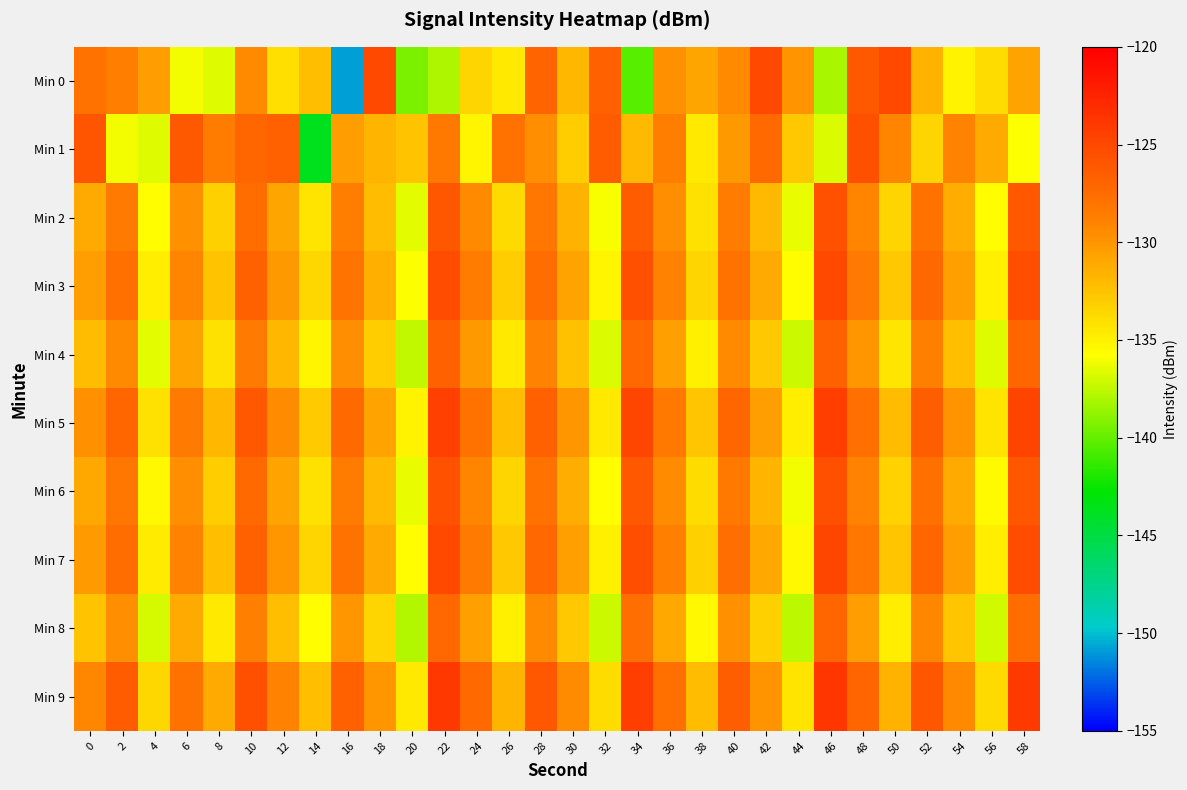

Reading left to right, list all the values displayed in this chart.

Min 0: 0=-127.8	2=-128.7	4=-130.4	6=-136.1	8=-136.6	10=-129.3	12=-134.1	14=-132.2	16=-150.8	18=-125.0	20=-139.3	22=-138.0	24=-133.5	26=-134.6	28=-126.9	30=-131.9	32=-126.8	34=-140.3	36=-129.8	38=-130.9	40=-129.4	42=-125.2	44=-129.9	46=-138.1	48=-126.2	50=-125.1	52=-131.6	54=-135.1	56=-133.9	58=-130.8
Min 1: 0=-125.8	2=-136.0	4=-136.7	6=-126.2	8=-128.6	10=-127.1	12=-126.7	14=-143.7	16=-130.4	18=-131.7	20=-132.5	22=-128.3	24=-135.2	26=-127.8	28=-129.6	30=-133.1	32=-126.4	34=-131.9	36=-128.7	38=-134.5	40=-130.2	42=-127.3	44=-132.8	46=-136.7	48=-125.6	50=-129.1	52=-133.4	54=-128.9	56=-131.2	58=-135.8
Min 2: 0=-131.2	2=-128.4	4=-135.6	6=-129.8	8=-133.2	10=-127.5	12=-130.9	14=-134.3	16=-128.7	18=-132.1	20=-136.5	22=-125.9	24=-129.3	26=-133.7	28=-128.1	30=-131.5	32=-135.9	34=-126.3	36=-129.7	38=-134.1	40=-128.5	42=-131.9	44=-136.3	46=-125.7	48=-129.1	50=-133.5	52=-127.9	54=-131.3	56=-135.7	58=-126.1
Min 3: 0=-130.5	2=-127.7	4=-134.9	6=-129.1	8=-132.5	10=-126.8	12=-130.2	14=-133.6	16=-128.0	18=-131.4	20=-135.8	22=-125.2	24=-128.6	26=-133.0	28=-127.4	30=-130.8	32=-135.2	34=-125.6	36=-129.0	38=-133.4	40=-127.8	42=-131.2	44=-135.6	46=-125.0	48=-128.4	50=-132.8	52=-127.2	54=-130.6	56=-135.0	58=-125.4
Min 4: 0=-132.1	2=-129.3	4=-136.5	6=-130.7	8=-134.1	10=-128.4	12=-131.8	14=-135.2	16=-129.6	18=-133.0	20=-137.4	22=-126.8	24=-130.2	26=-134.6	28=-129.0	30=-132.4	32=-136.8	34=-127.2	36=-130.6	38=-135.0	40=-129.4	42=-132.8	44=-137.2	46=-126.6	48=-130.0	50=-134.4	52=-128.8	54=-132.2	56=-136.6	58=-127.0
Min 5: 0=-129.8	2=-127.0	4=-134.2	6=-128.4	8=-131.8	10=-126.1	12=-129.5	14=-132.9	16=-127.3	18=-130.7	20=-135.1	22=-124.5	24=-127.9	26=-132.3	28=-126.7	30=-130.1	32=-134.5	34=-124.9	36=-128.3	38=-132.7	40=-127.1	42=-130.5	44=-134.9	46=-124.3	48=-127.7	50=-132.1	52=-126.5	54=-129.9	56=-134.3	58=-124.7
Min 6: 0=-131.0	2=-128.2	4=-135.4	6=-129.6	8=-133.0	10=-127.3	12=-130.7	14=-134.1	16=-128.5	18=-131.9	20=-136.3	22=-125.7	24=-129.1	26=-133.5	28=-127.9	30=-131.3	32=-135.7	34=-126.1	36=-129.5	38=-133.9	40=-128.3	42=-131.7	44=-136.1	46=-125.5	48=-128.9	50=-133.3	52=-127.7	54=-131.1	56=-135.5	58=-125.9
Min 7: 0=-130.3	2=-127.5	4=-134.7	6=-128.9	8=-132.3	10=-126.6	12=-130.0	14=-133.4	16=-127.8	18=-131.2	20=-135.6	22=-125.0	24=-128.4	26=-132.8	28=-127.2	30=-130.6	32=-135.0	34=-125.4	36=-128.8	38=-133.2	40=-127.6	42=-131.0	44=-135.4	46=-124.8	48=-128.2	50=-132.6	52=-127.0	54=-130.4	56=-134.8	58=-125.2
Min 8: 0=-132.5	2=-129.7	4=-136.9	6=-131.1	8=-134.5	10=-128.8	12=-132.2	14=-135.6	16=-130.0	18=-133.4	20=-137.8	22=-127.2	24=-130.6	26=-135.0	28=-129.4	30=-132.8	32=-137.2	34=-127.6	36=-131.0	38=-135.4	40=-129.8	42=-133.2	44=-137.6	46=-127.0	48=-130.4	50=-134.8	52=-129.2	54=-132.6	56=-137.0	58=-127.4
Min 9: 0=-129.2	2=-126.4	4=-133.6	6=-127.8	8=-131.2	10=-125.5	12=-128.9	14=-132.3	16=-126.7	18=-130.1	20=-134.5	22=-123.9	24=-127.3	26=-131.7	28=-126.1	30=-129.5	32=-133.9	34=-124.3	36=-127.7	38=-132.1	40=-126.5	42=-129.9	44=-134.3	46=-123.7	48=-127.1	50=-131.5	52=-125.9	54=-129.3	56=-133.7	58=-124.1